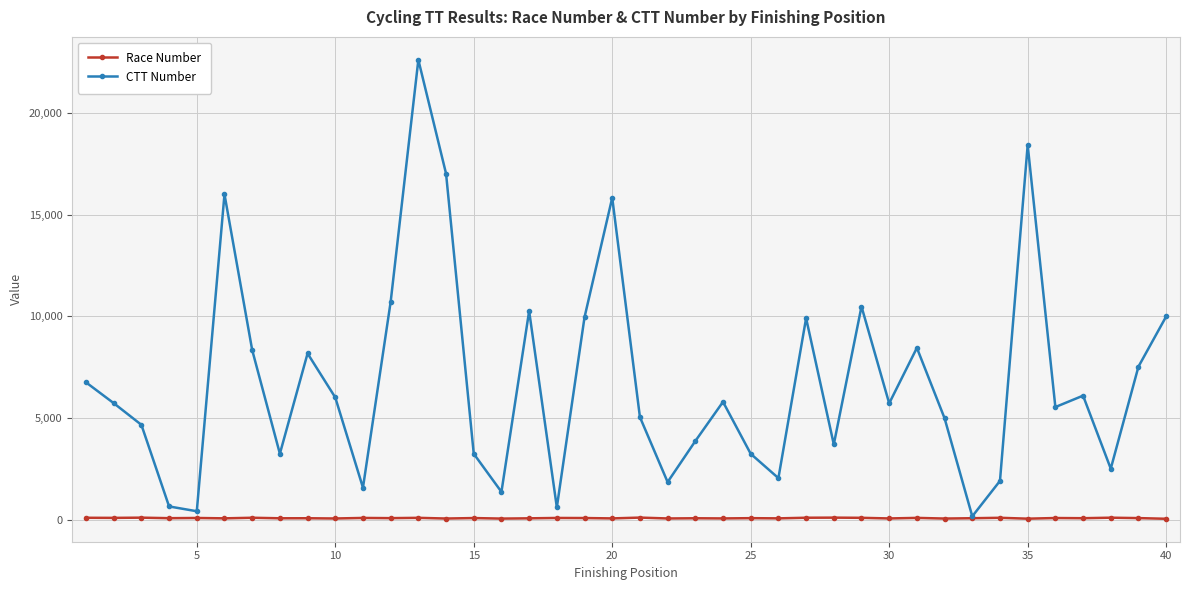

What is the maximum value shown in the chart?

22602